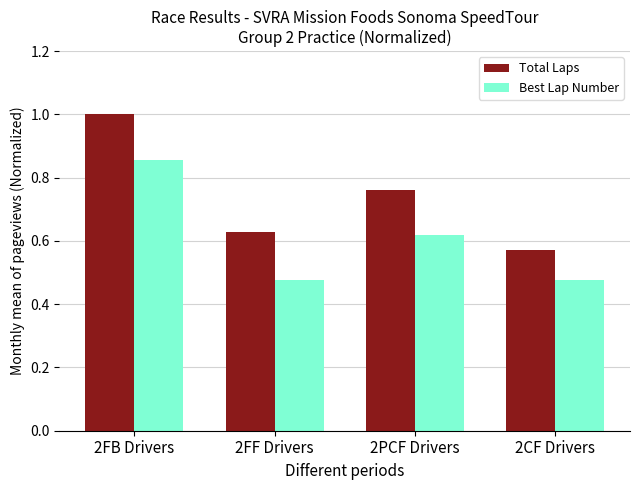

What is the sum of the Best Lap Number values at 2FF Drivers and 2PCF Drivers?

1.1